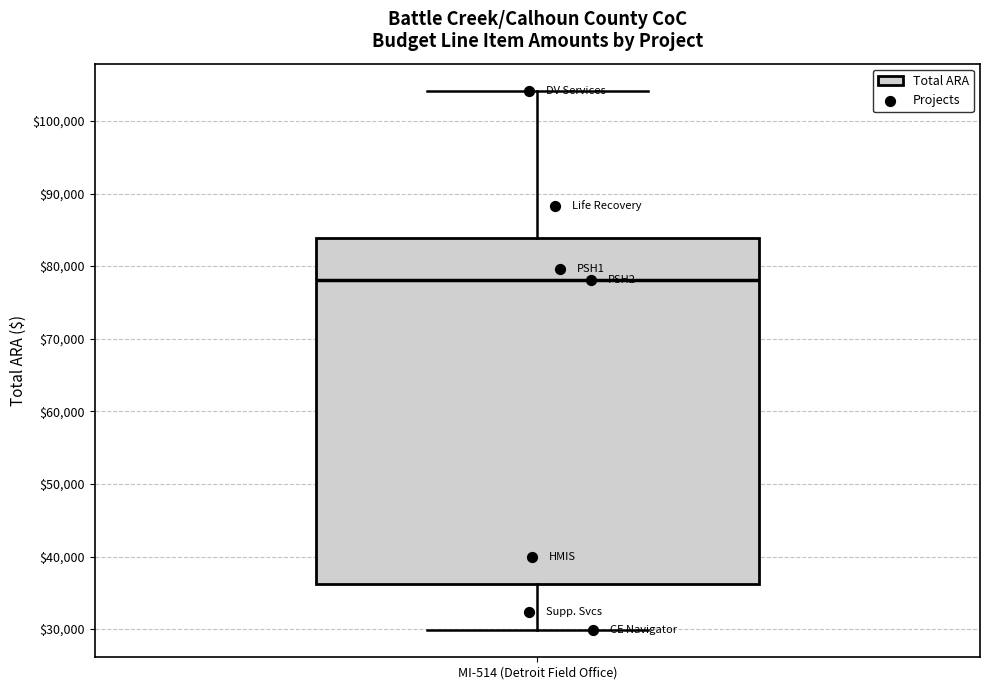

Where is the upper edge of the box for MI-514 (Detroit Field Office) on the y-axis? The values are not printed on the chart, so give them approximately, as read against the axis.

84000